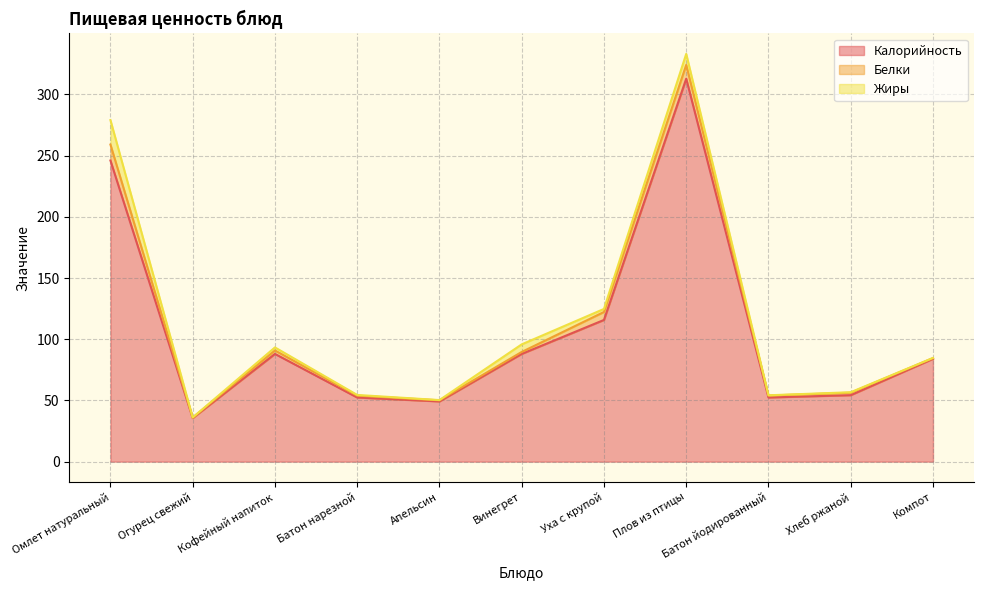

True or false: Белки and Жиры intersect in this chart.

True